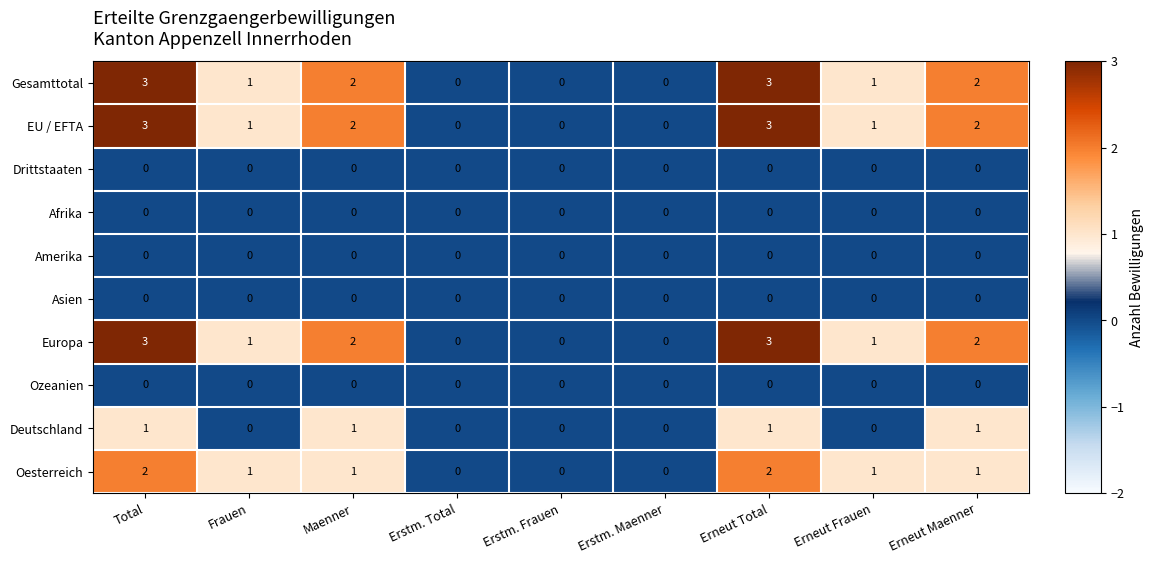

The Afrika series shows 0 at Total. True or false?

True